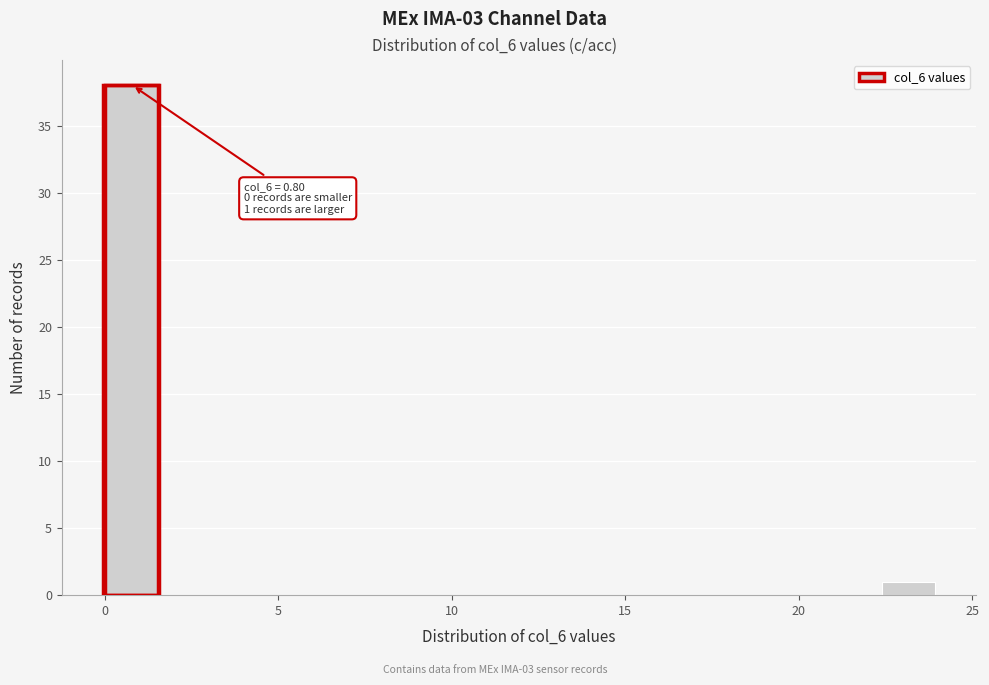

Read against the x-axis, roughly where is the centre of the tallest bar?

1.0